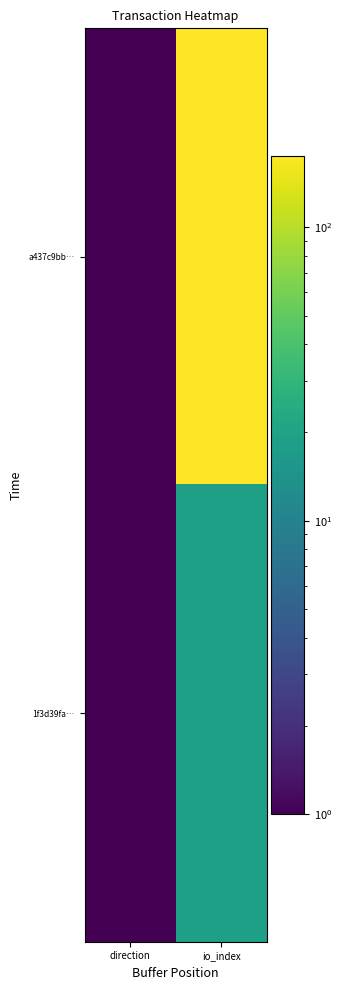

At which category is the sum across all series the highest?

io_index